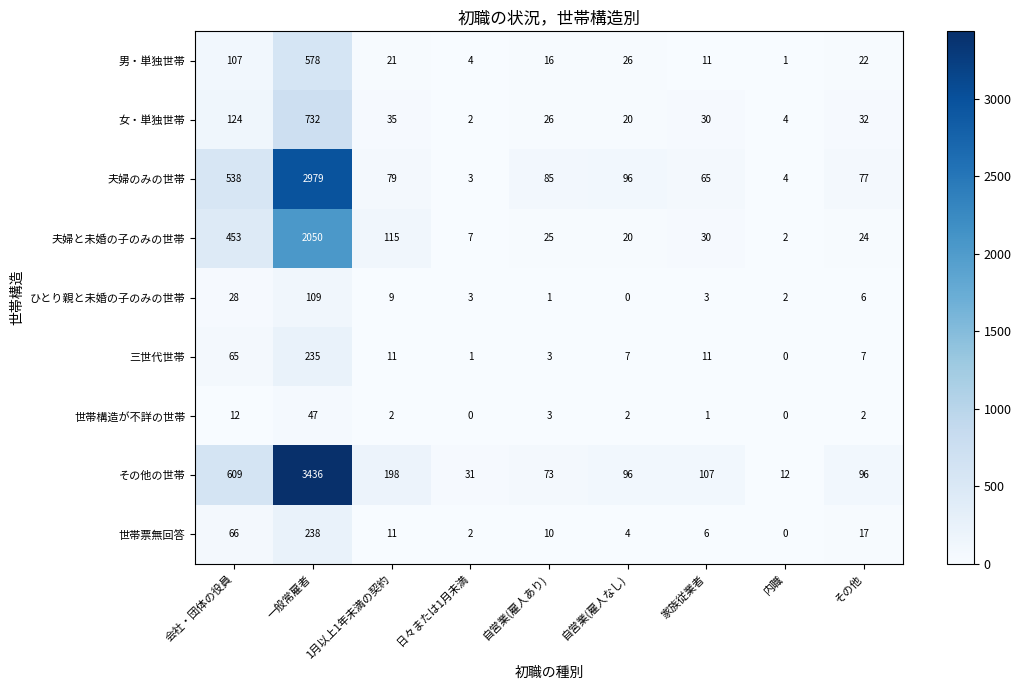

Which category has the highest value across all series?

一般常雇者